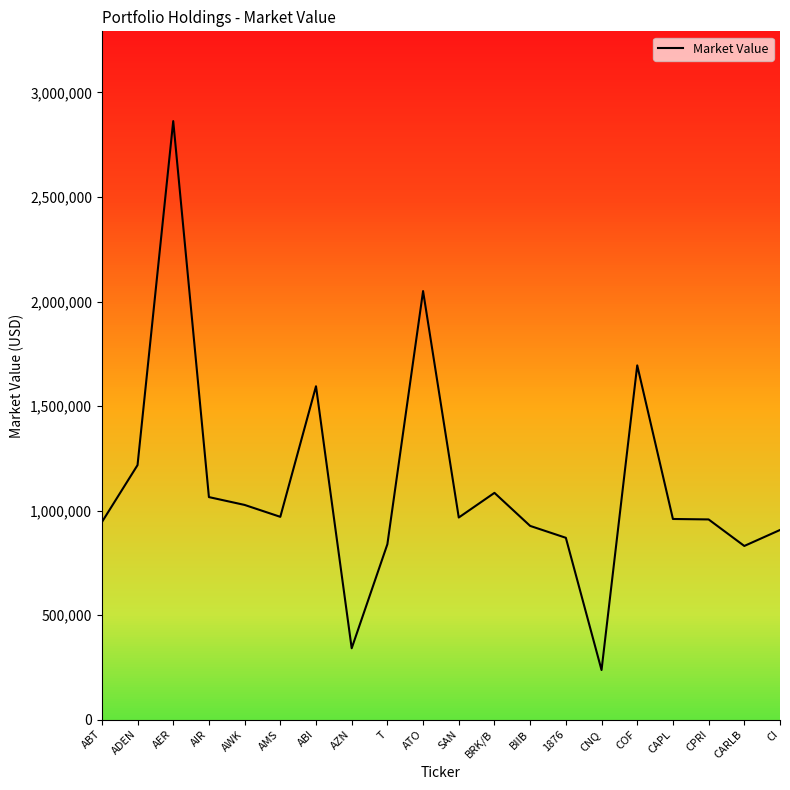

Which has a higher value, T or AMS?

AMS